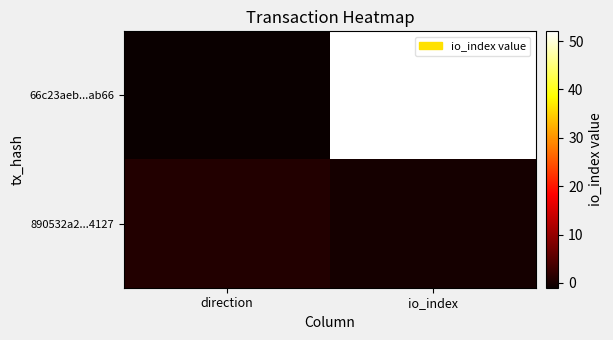

Which series changed the most between direction and io_index?

66c23aeb...ab66